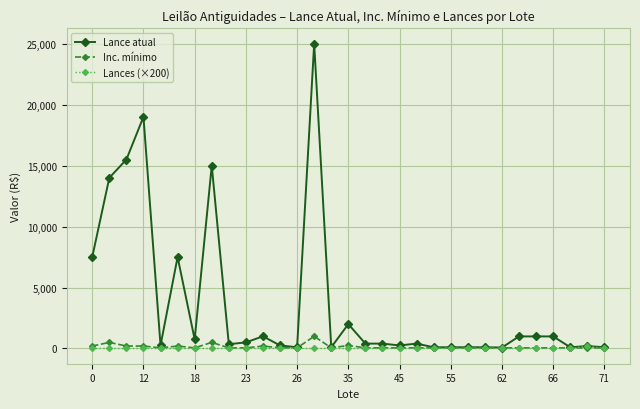

What is the maximum value shown in the chart?

25000